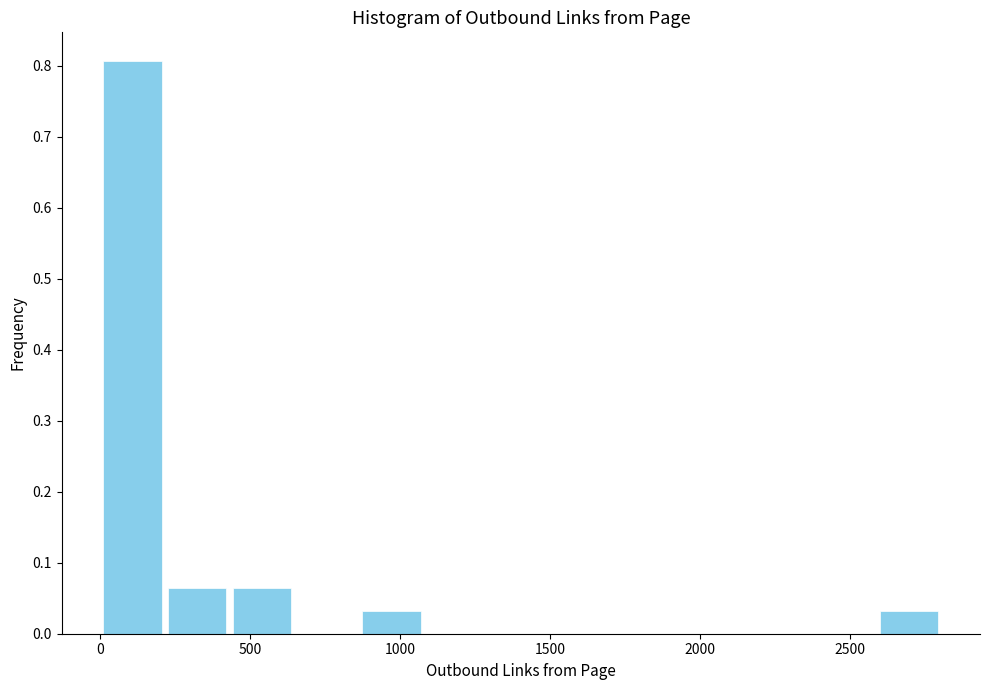

Reading left to right, transcribe this chart: for each bar, give the range it covers on the x-axis and its height. Neither the bar edges nor the heights are printed on the chart, so give them approximately, as read against the axes.

0 to 200: 0.81
200 to 450: 0.06
450 to 650: 0.06
650 to 850: 0
850 to 1100: 0.03
1100 to 1300: 0
1300 to 1500: 0
1500 to 1750: 0
1750 to 1950: 0
1950 to 2150: 0
2150 to 2350: 0
2350 to 2600: 0
2600 to 2800: 0.03